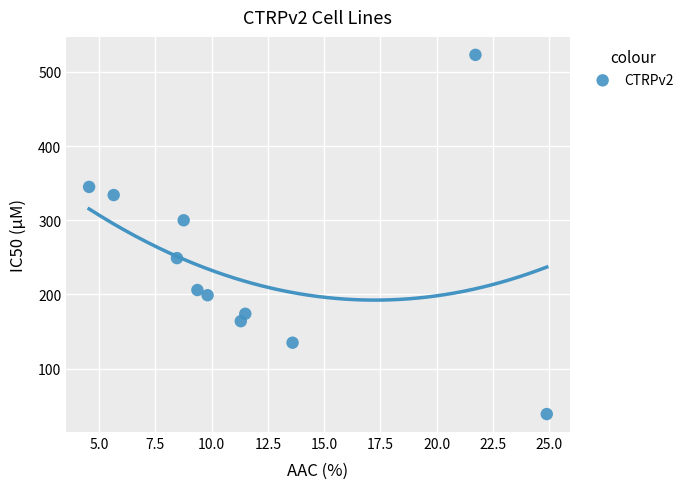

What is the average Y value?

242.5